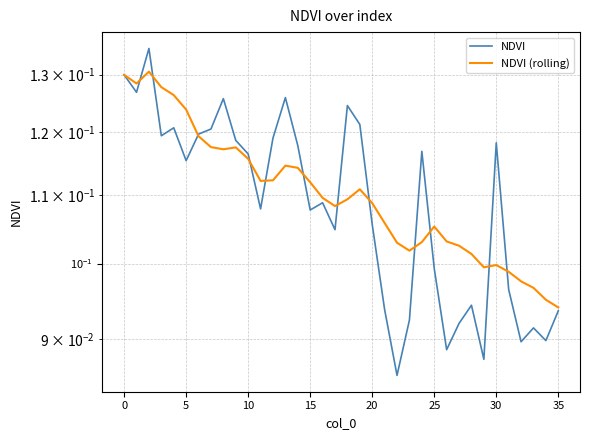

What is the label of the 24th point from the right?

12